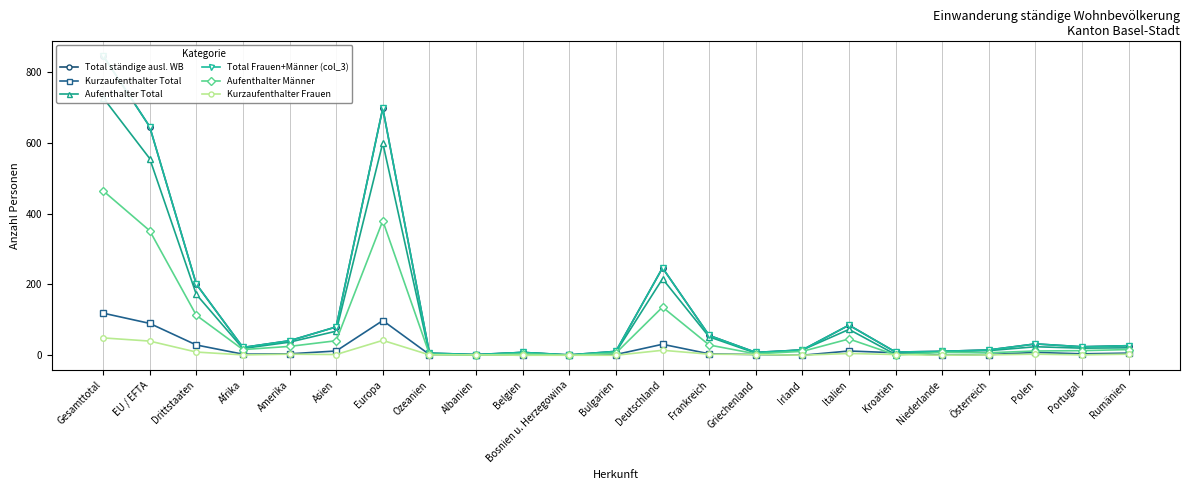

What is the value of the Kurzaufenthalter Total point at the 9th from the left?

1